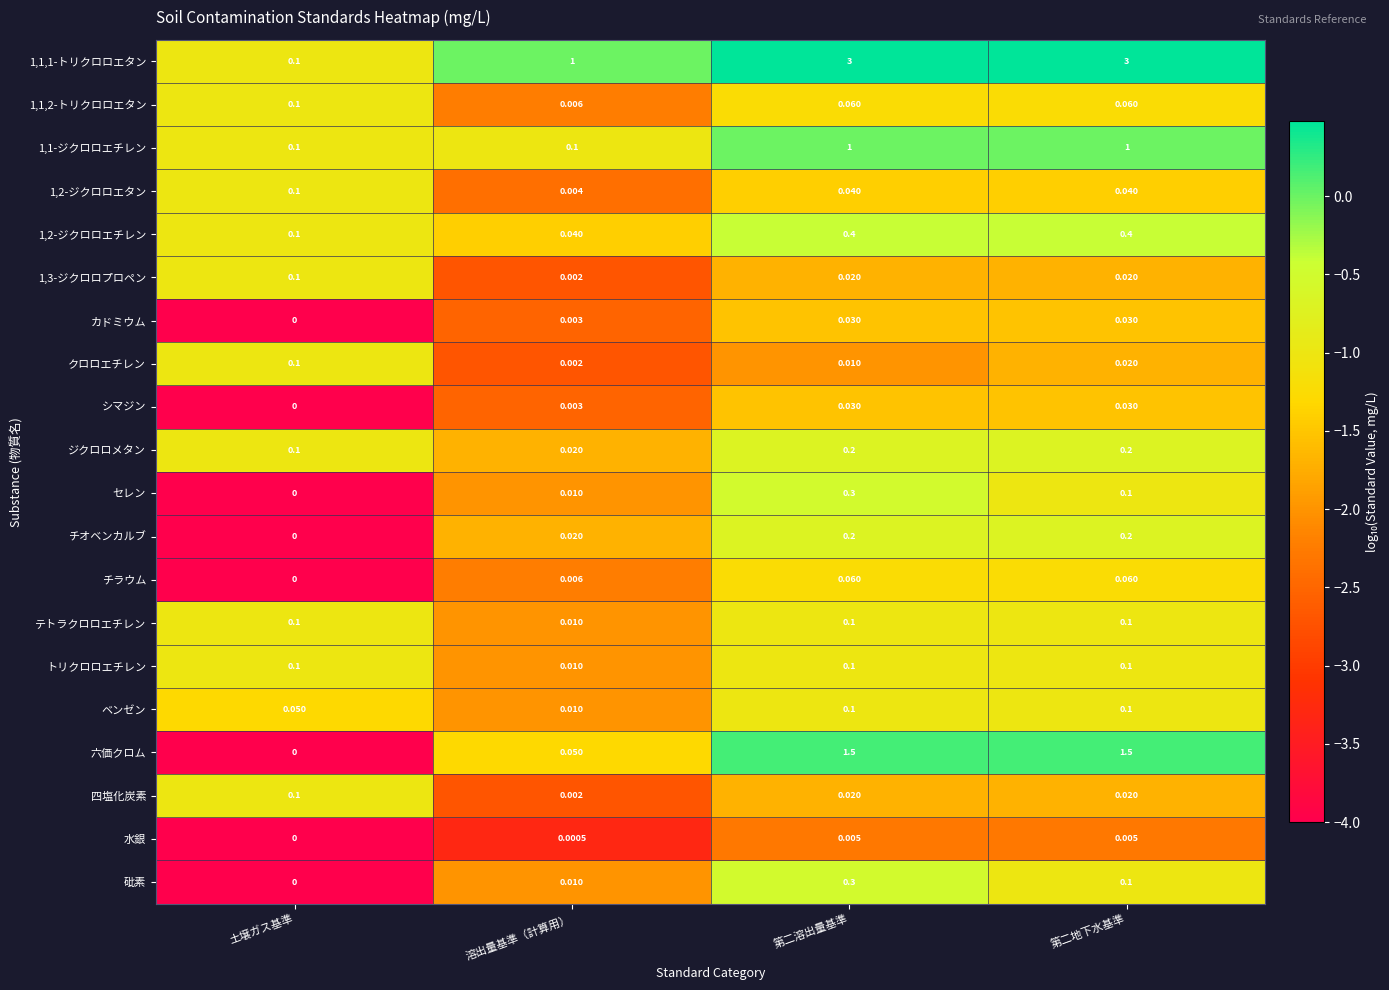

Is the value of シマジン at 土壌ガス基準 greater than the value of 四塩化炭素 at 第二地下水基準?

No